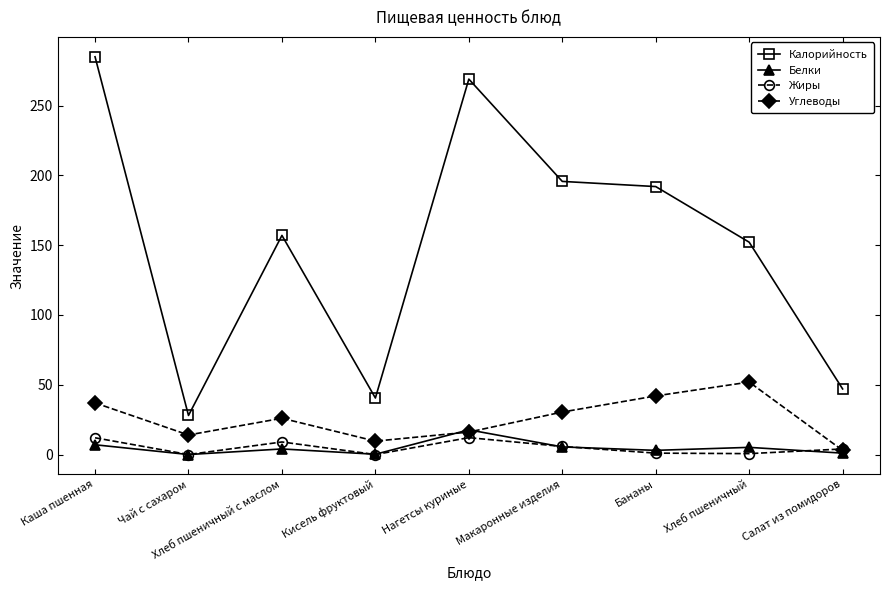

The value of Углеводы at Каша пшенная is 37.0. True or false?

True